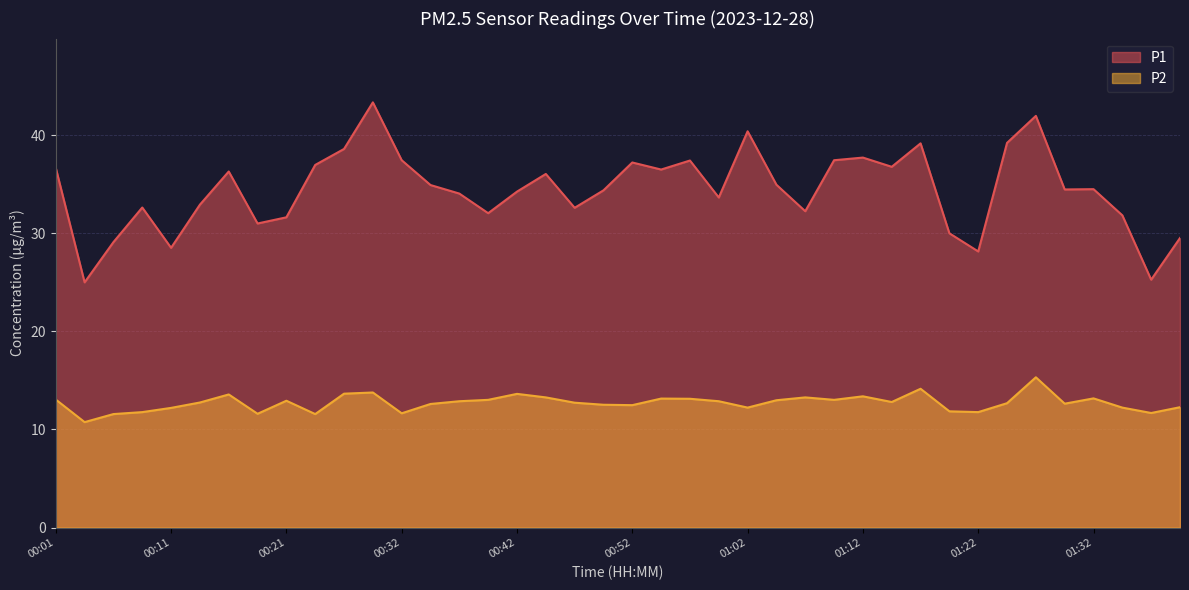

What value does the P2 series have at 00:52?

12.5